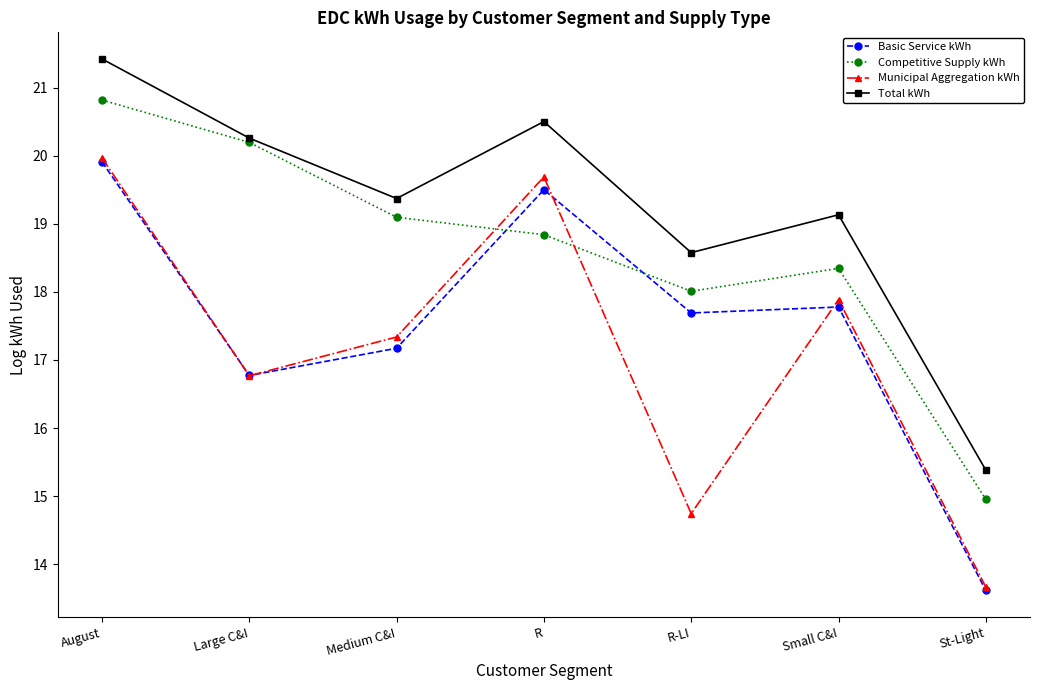

Which series has the largest range (max minus min)?

Municipal Aggregation kWh